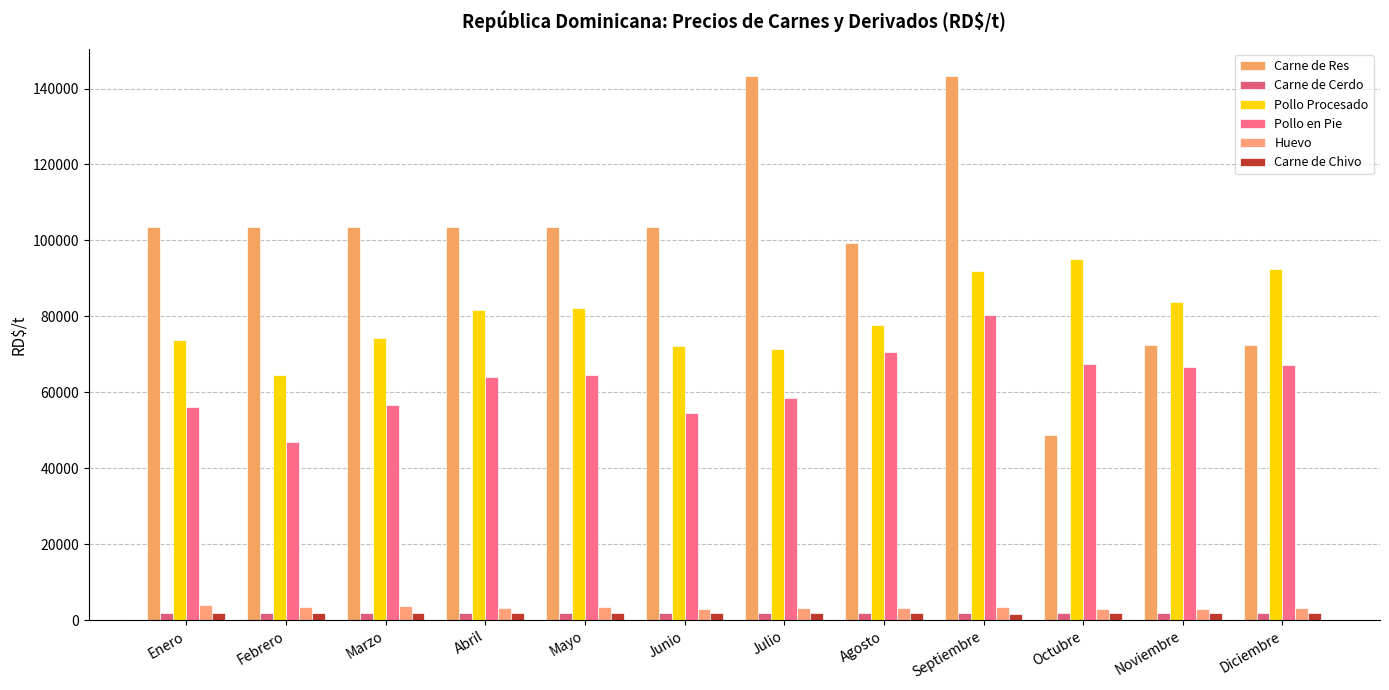

Between Octubre and Agosto, which is larger?

Agosto